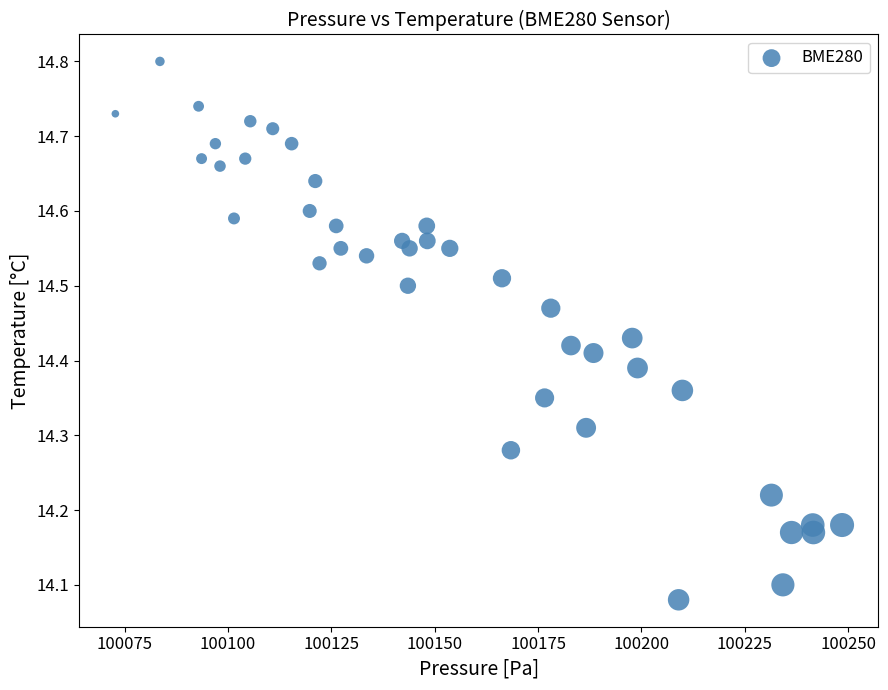

What is the range of X values (max minus min)?

175.8